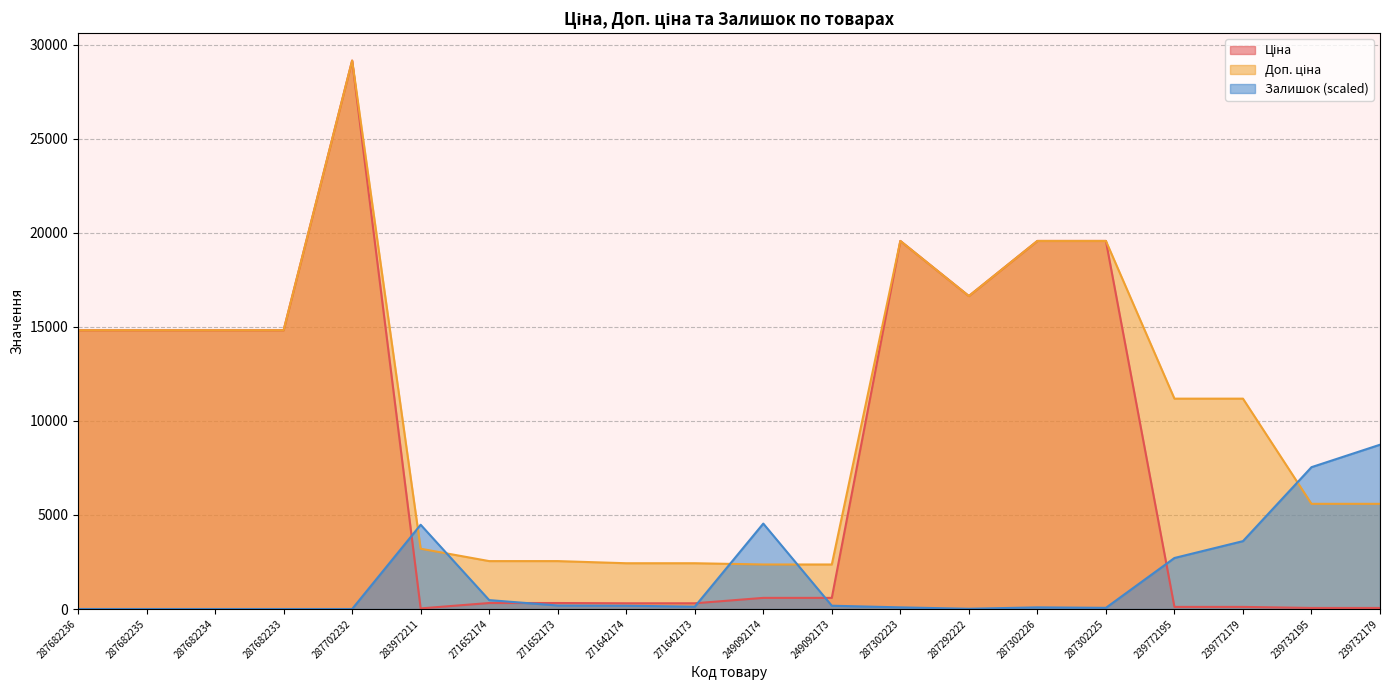

Where is the first local maximum for Доп. ціна?

287702232